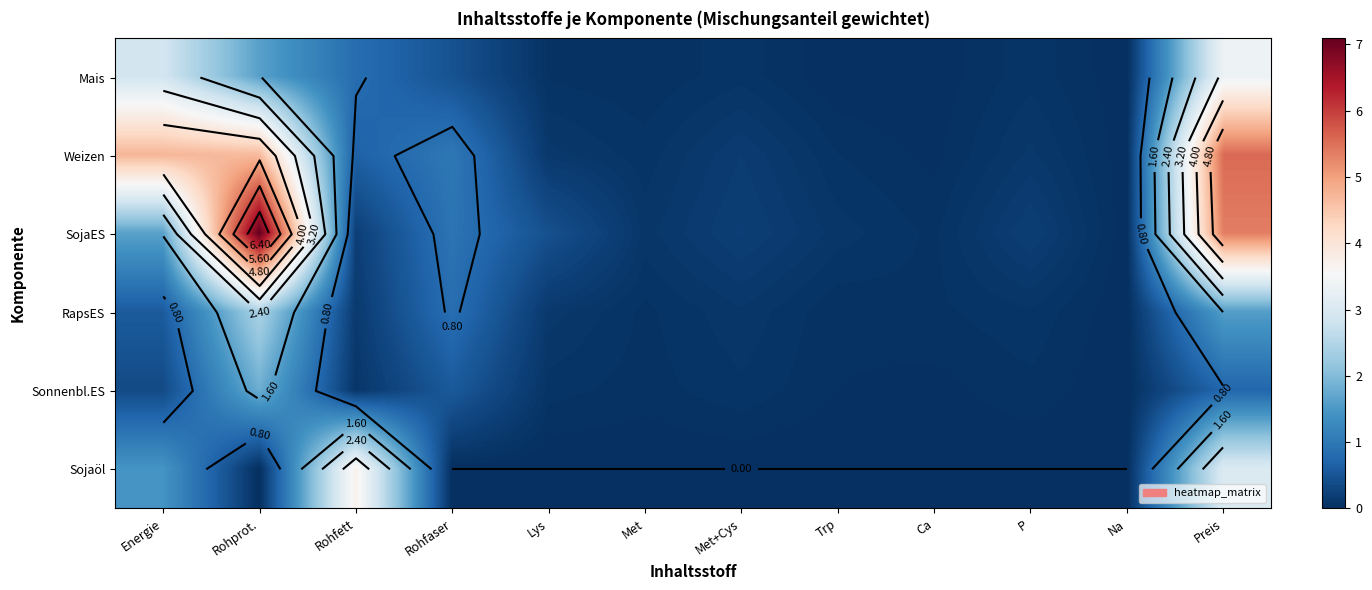

Which category has the lowest value across all series?

Rohprot.